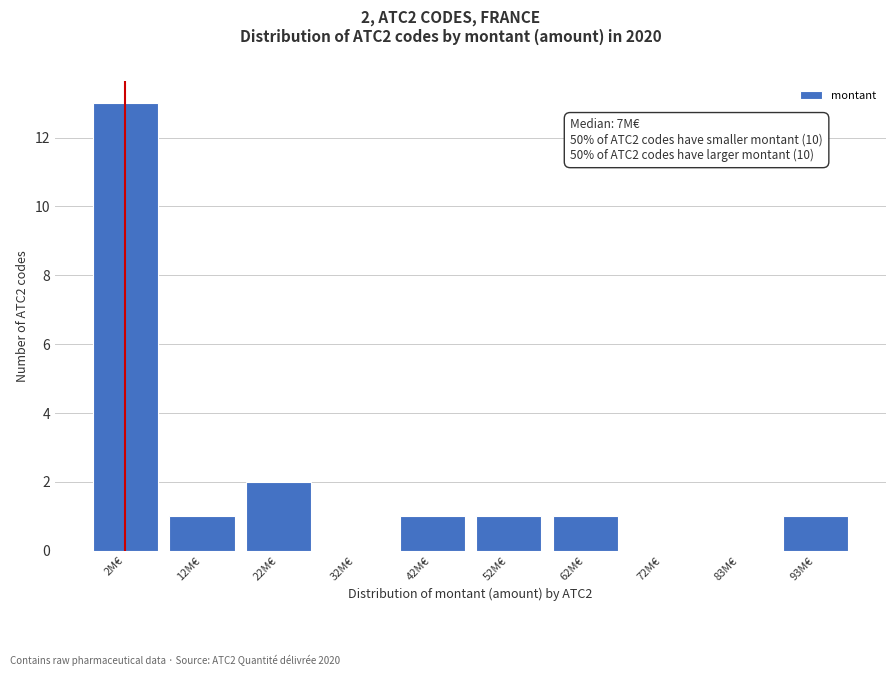

Reading left to right, transcribe all the data shown in this chart.

2M€=13	12M€=1	22M€=2	32M€=0	42M€=1	52M€=1	62M€=1	72M€=0	83M€=0	93M€=1